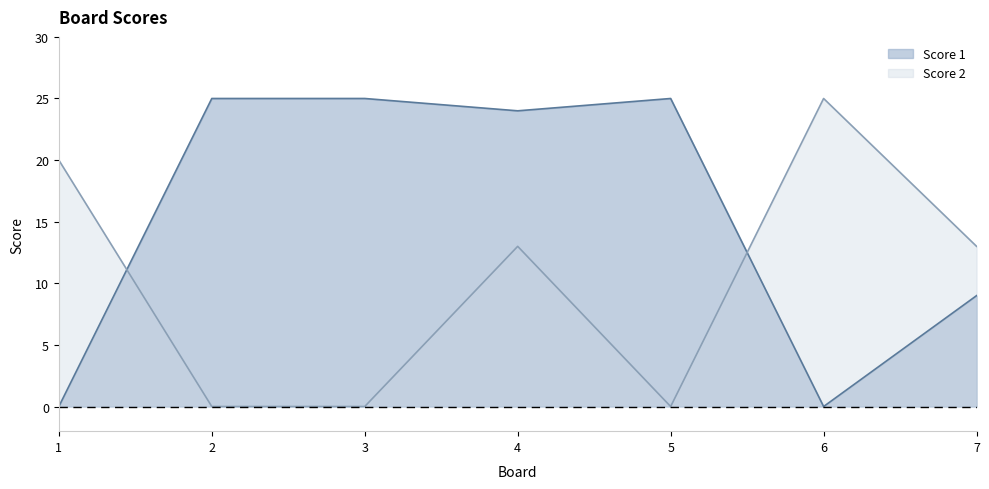

Which series has the largest total across all categories?

Score 1